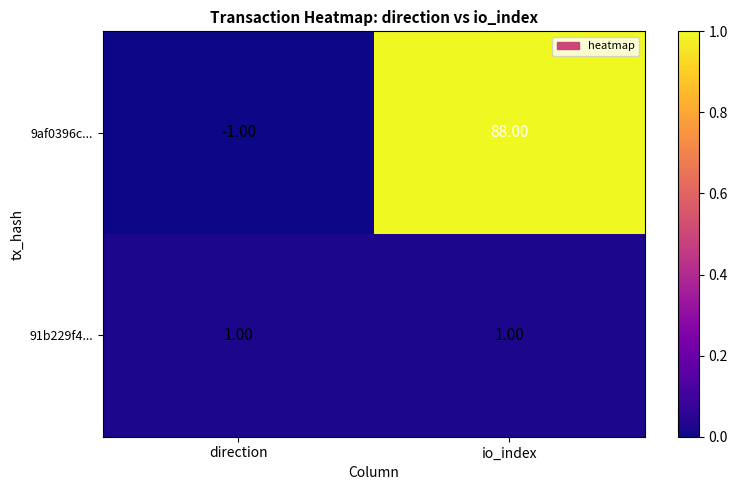

At which category is the sum across all series the highest?

io_index